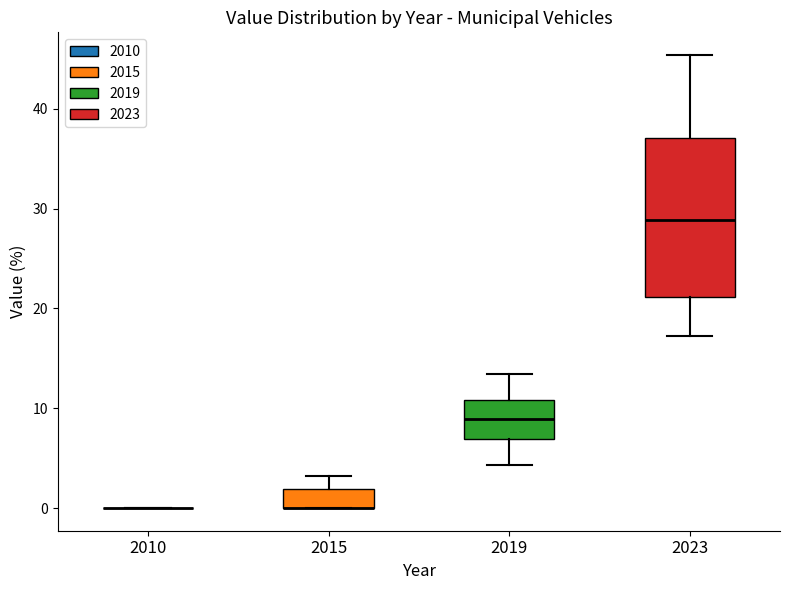

Which box is the tallest, from its lower edge to its upper edge?

2023